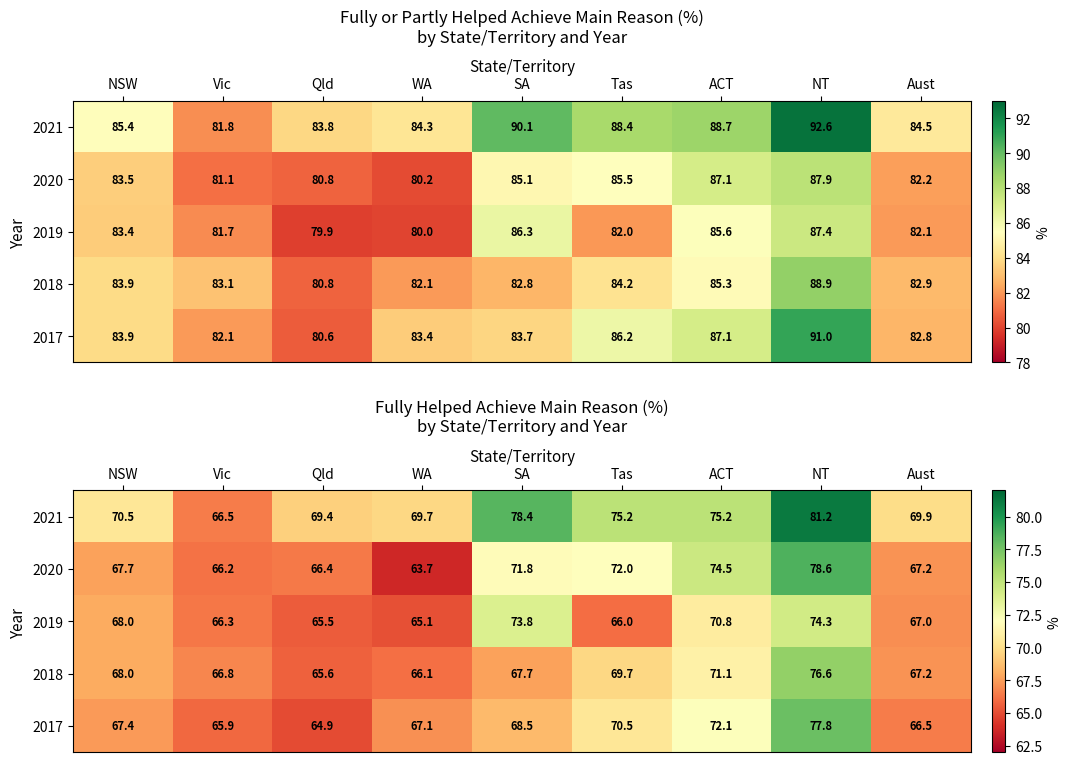

What is the minimum value for 2019?

65.1